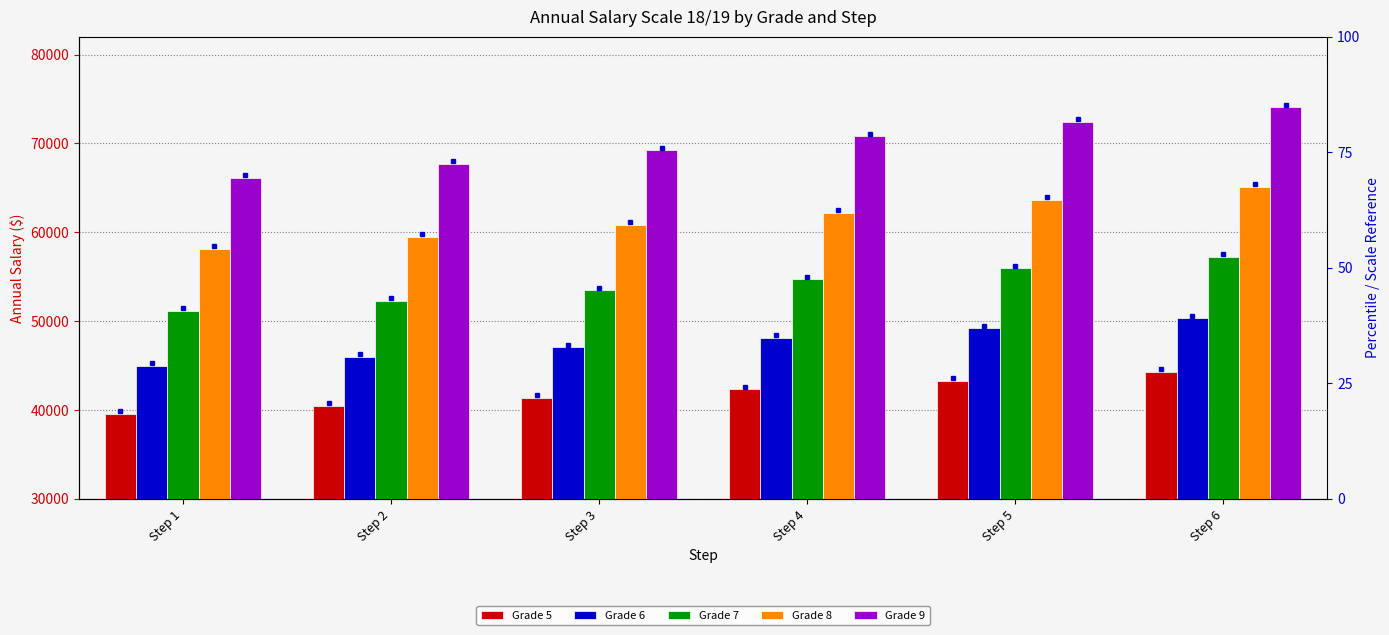

Is it true that Grade 6 equals 48111.3 at Step 4?

True